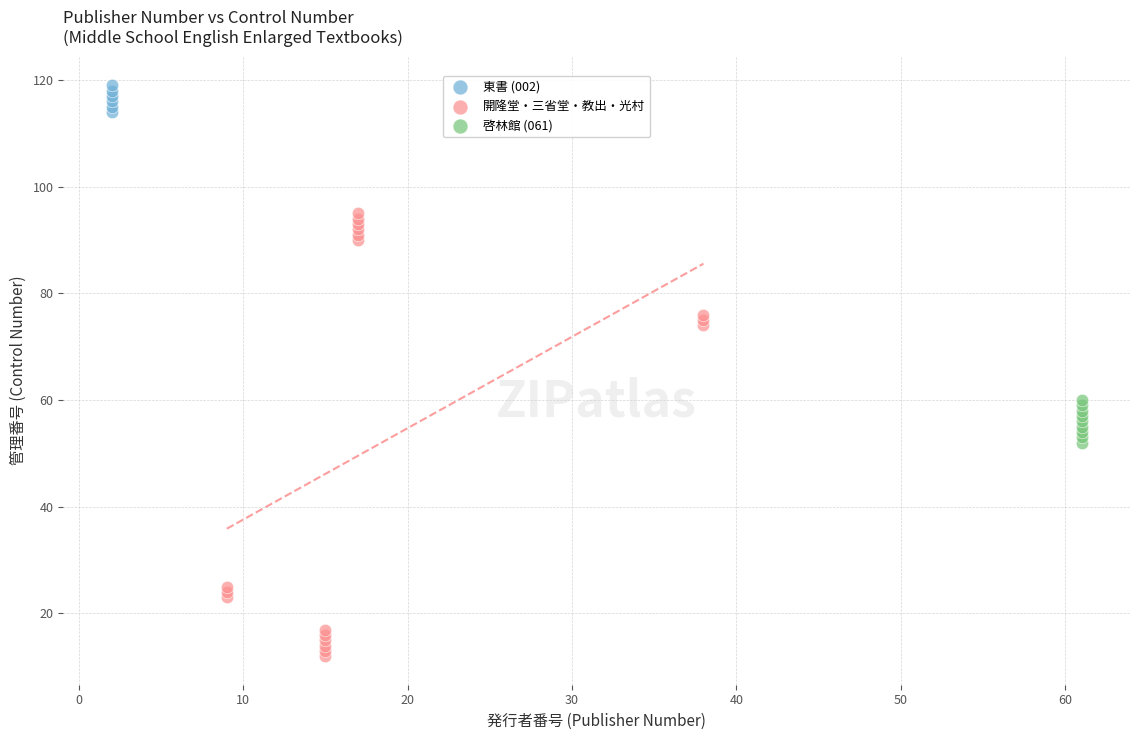

Which series reaches the minimum Y coordinate?

開隆堂・三省堂・教出・光村